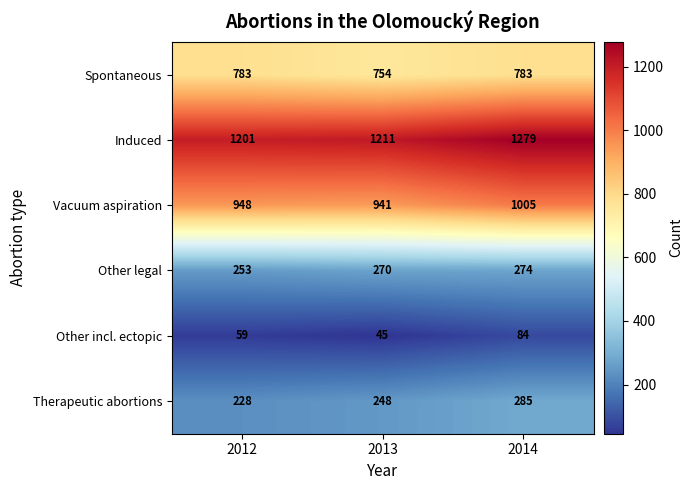

Reading left to right, what are all the values shown in this chart?

Spontaneous: 783	754	783
Induced: 1201	1211	1279
Vacuum aspiration: 948	941	1005
Other legal: 253	270	274
Other incl. ectopic: 59	45	84
Therapeutic abortions: 228	248	285